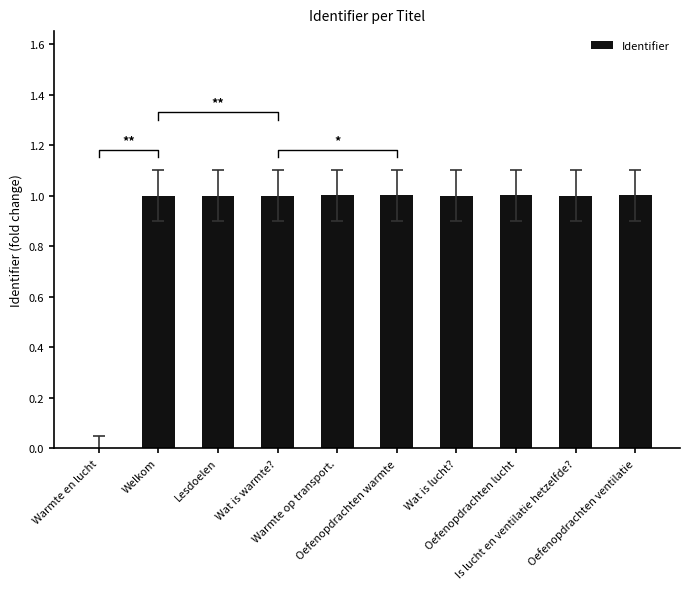

List the labels in order of value, smallest first.

Warmte en lucht, Welkom, Lesdoelen, Wat is warmte?, Wat is lucht?, Is lucht en ventilatie hetzelfde?, Oefenopdrachten warmte, Oefenopdrachten lucht, Oefenopdrachten ventilatie, Warmte op transport.